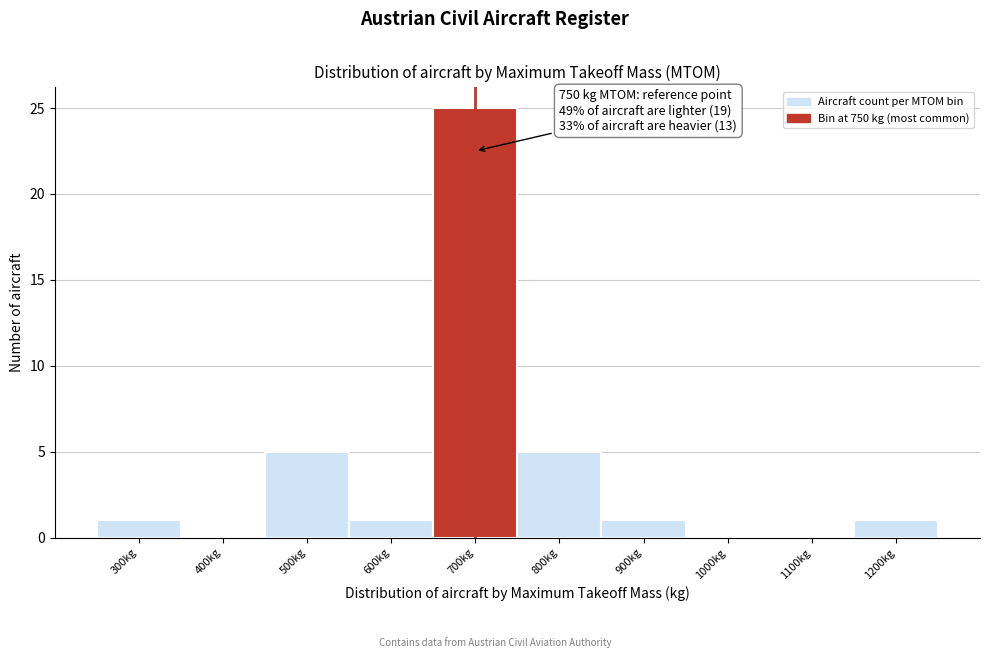

Reading left to right, transcribe all the data shown in this chart.

300kg=1	400kg=0	500kg=5	600kg=1	700kg=25	800kg=5	900kg=1	1000kg=0	1100kg=0	1200kg=1